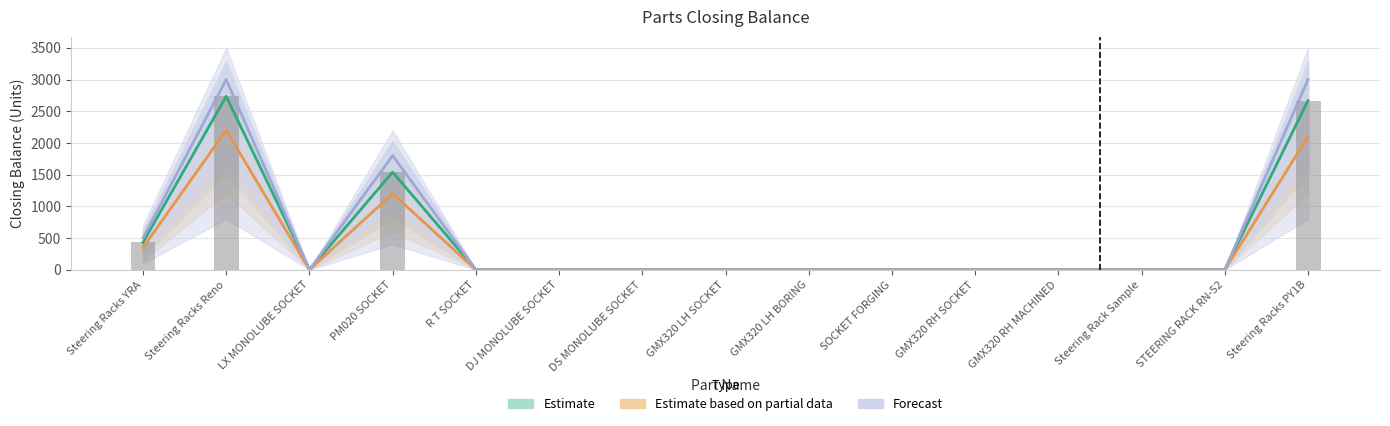

How many values in Raw observations are above zero?

4